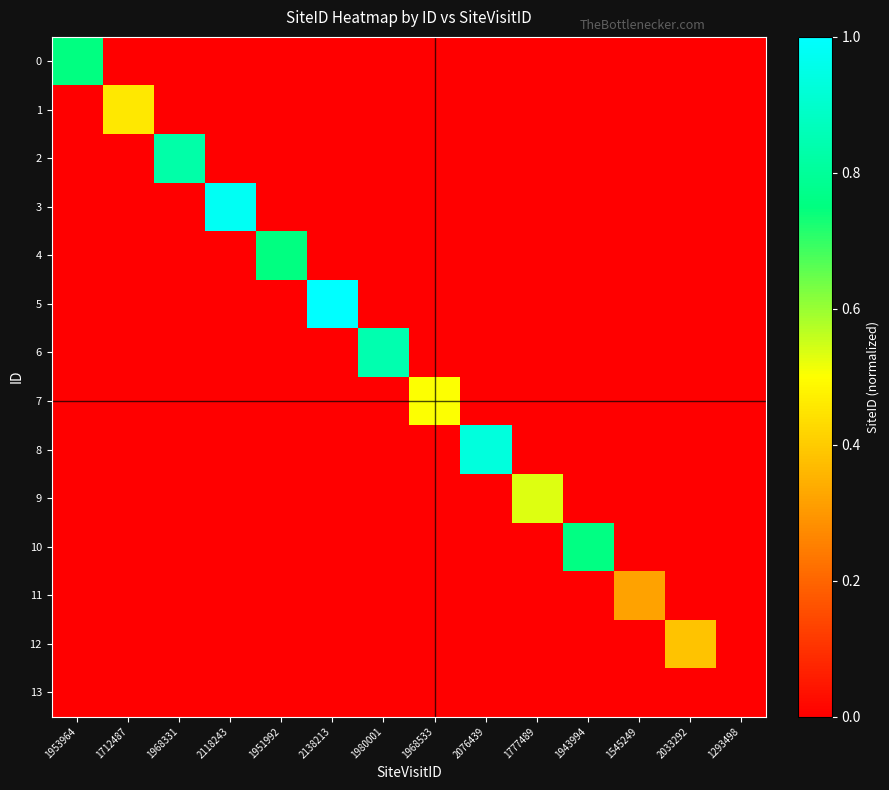

What is the highest value of the 10 series?

0.8